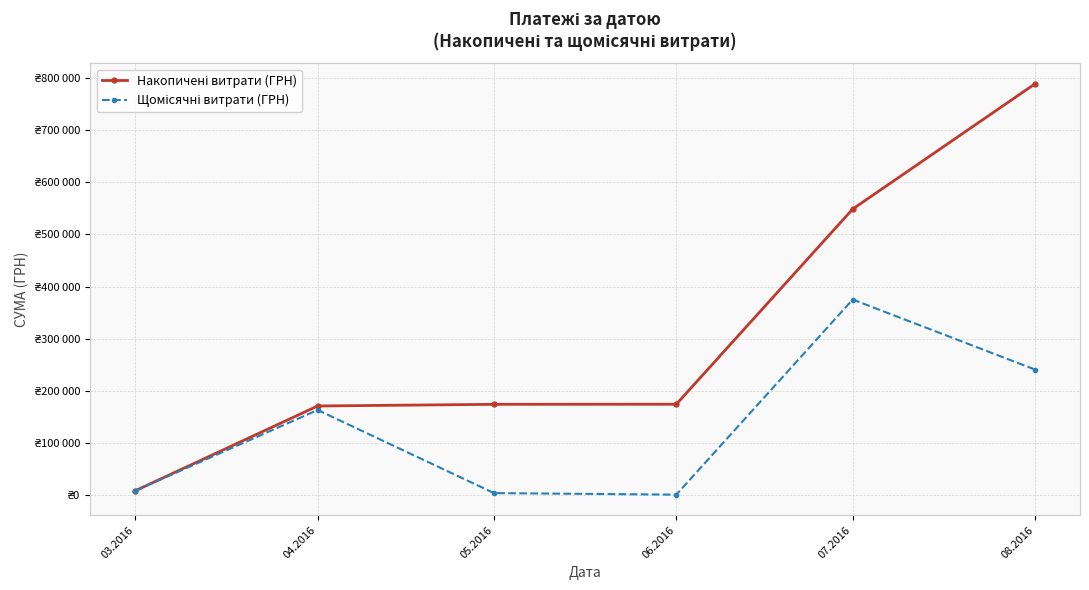

True or false: Накопичені витрати (ГРН) and Щомісячні витрати (ГРН) intersect in this chart.

False